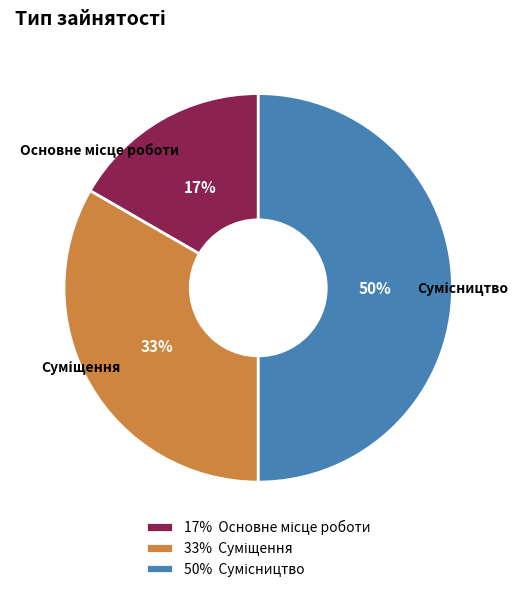

To the nearest percent, what is the difference between the largest and smallest slice percentages?

33%